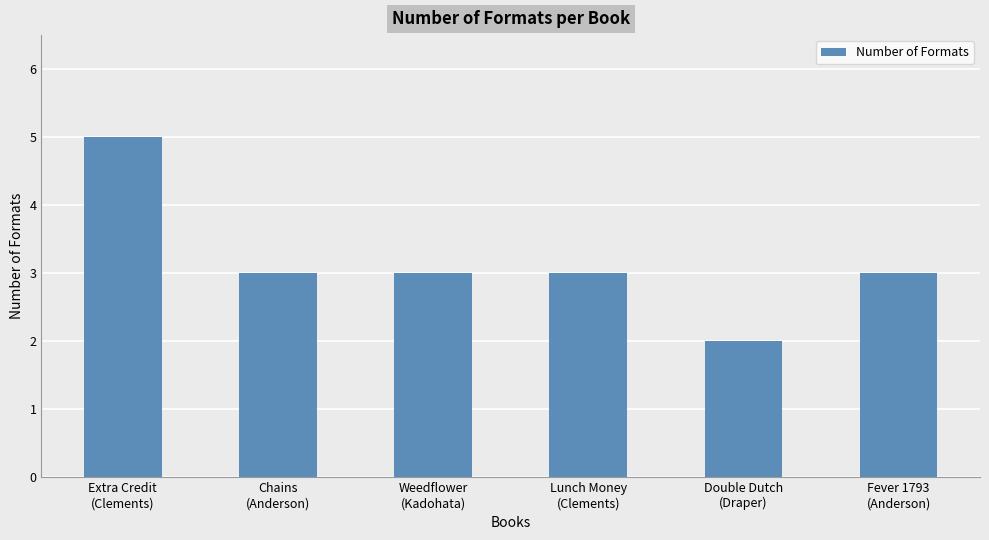

Reading right to left, what are all the values shown in this chart?

Fever 1793
(Anderson)=3	Double Dutch
(Draper)=2	Lunch Money
(Clements)=3	Weedflower
(Kadohata)=3	Chains
(Anderson)=3	Extra Credit
(Clements)=5